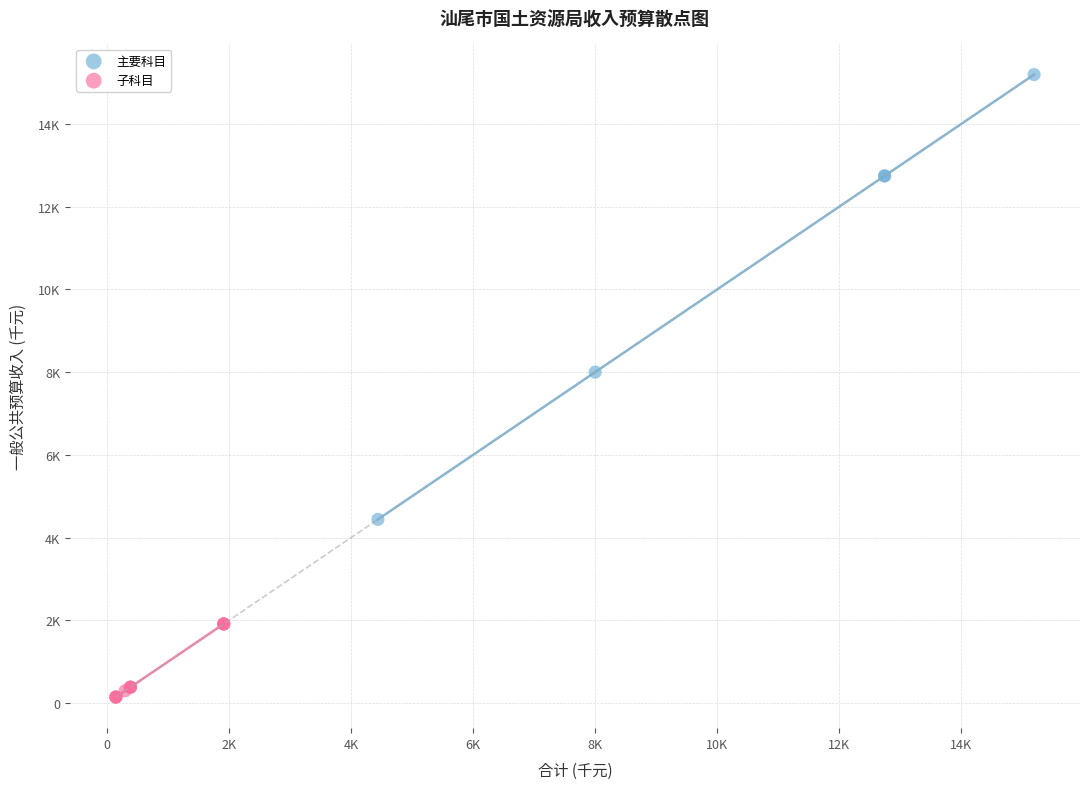

Which series contains the lowest Y value?

子科目